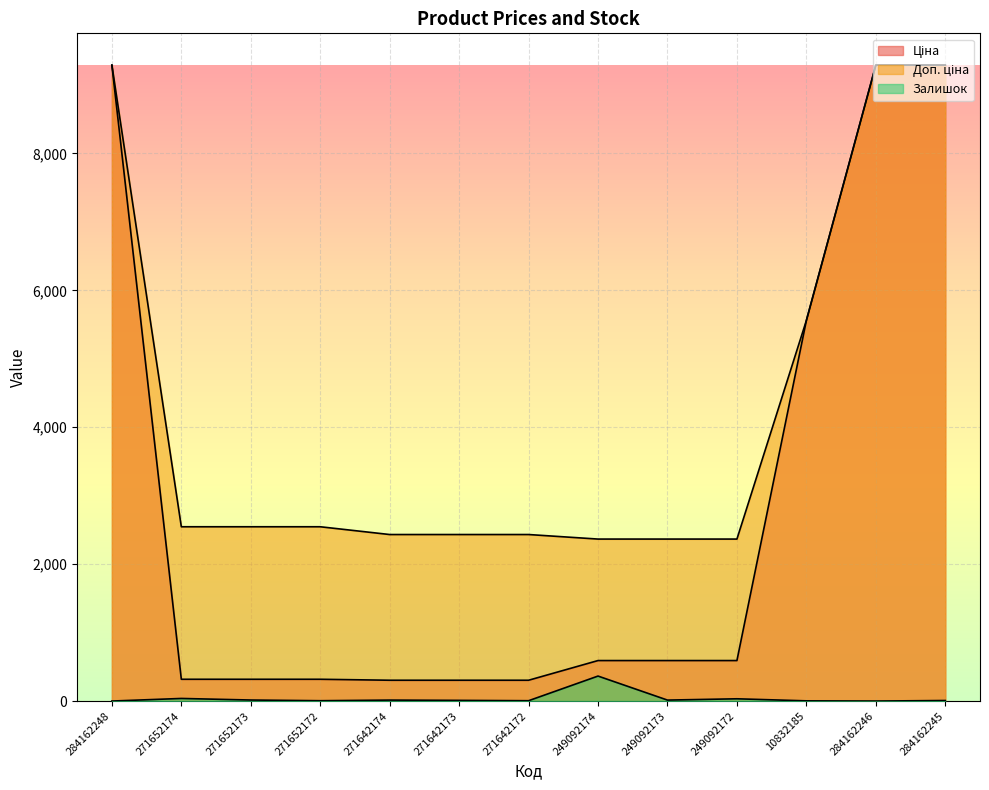

What is the greatest value displayed?

9290.5